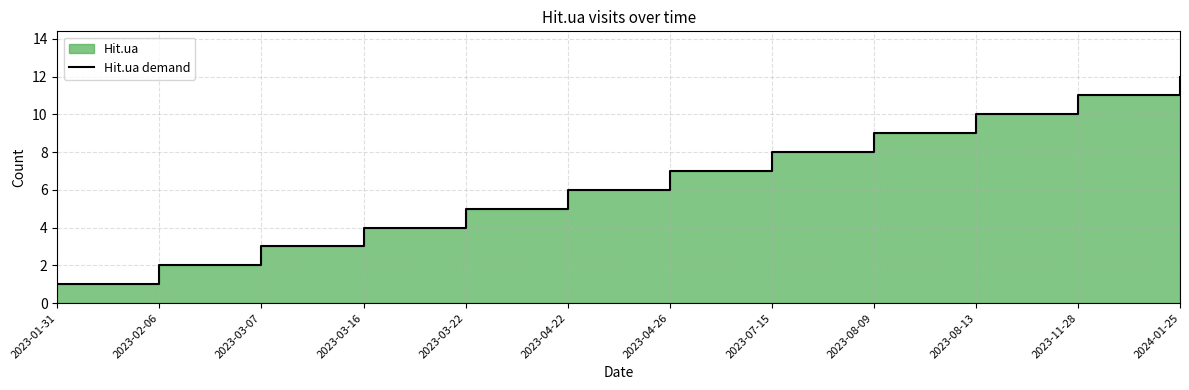

Which has a higher value, 2023-08-13 or 2023-07-15?

2023-08-13